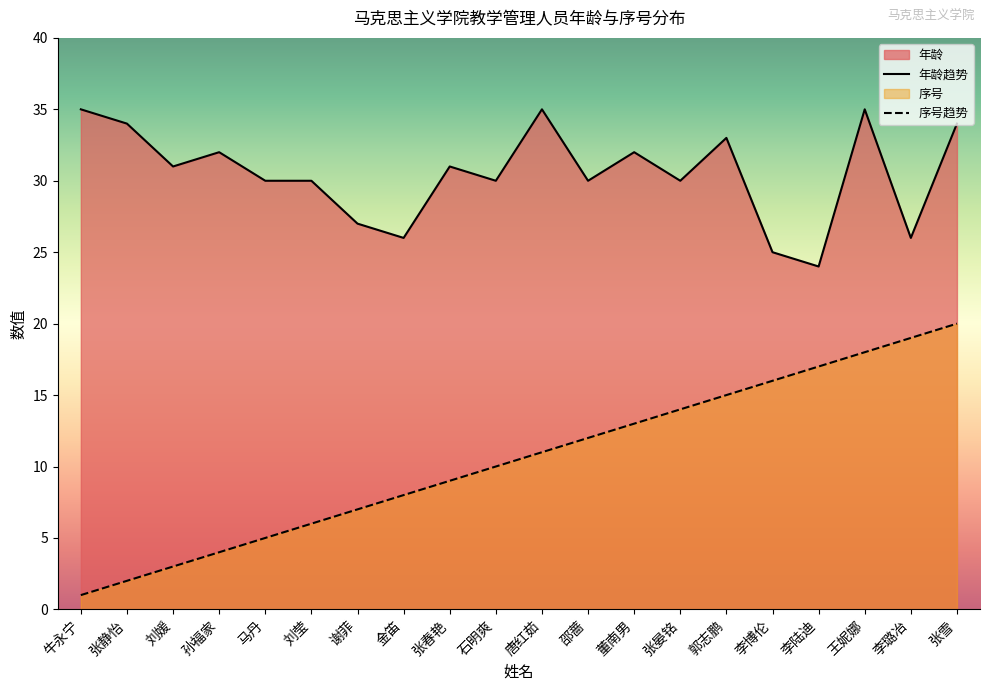

Reading left to right, list all the values displayed in this chart.

年龄: 35	34	31	32	30	30	27	26	31	30	35	30	32	30	33	25	24	35	26	34
序号: 1	2	3	4	5	6	7	8	9	10	11	12	13	14	15	16	17	18	19	20